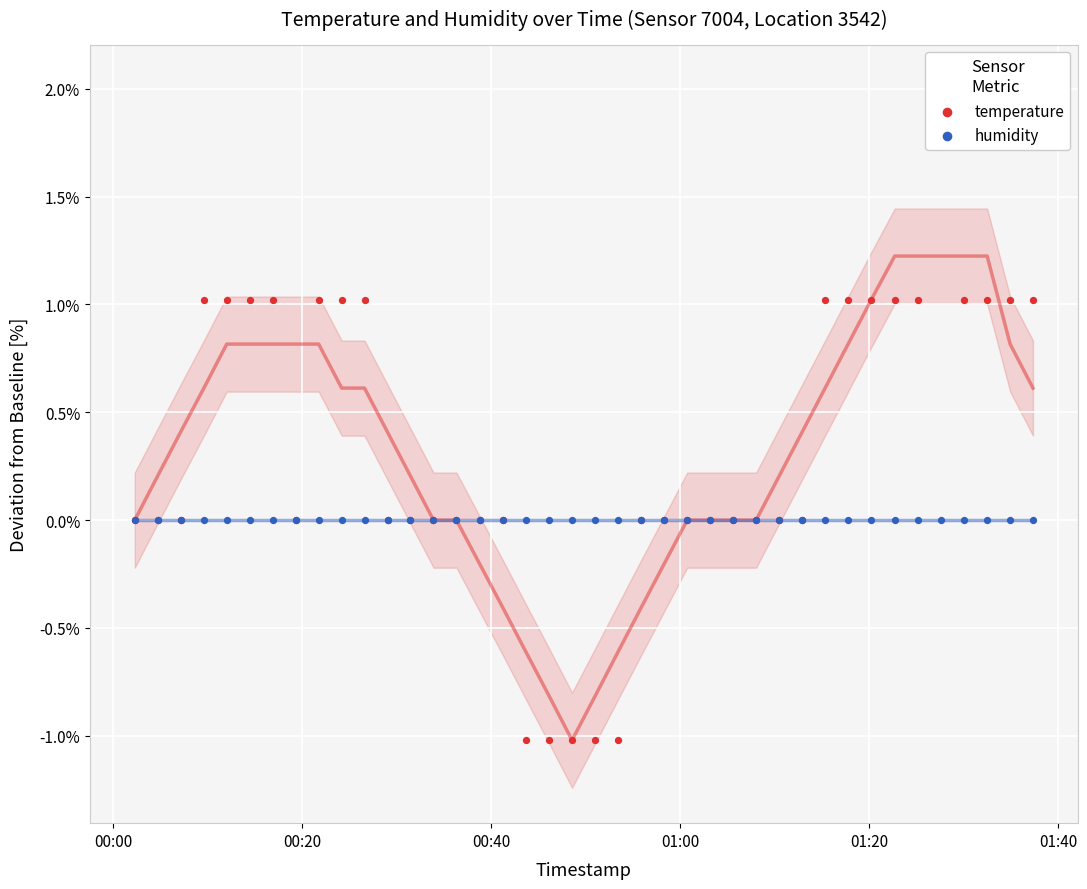

Which series contains the lowest Y value?

temperature